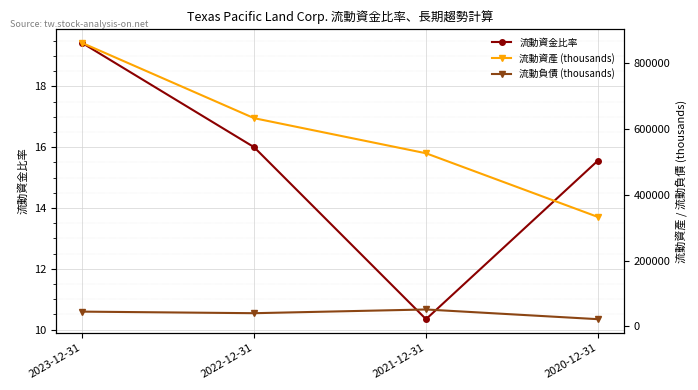

Which has a higher value, 2020-12-31 or 2023-12-31?

2023-12-31